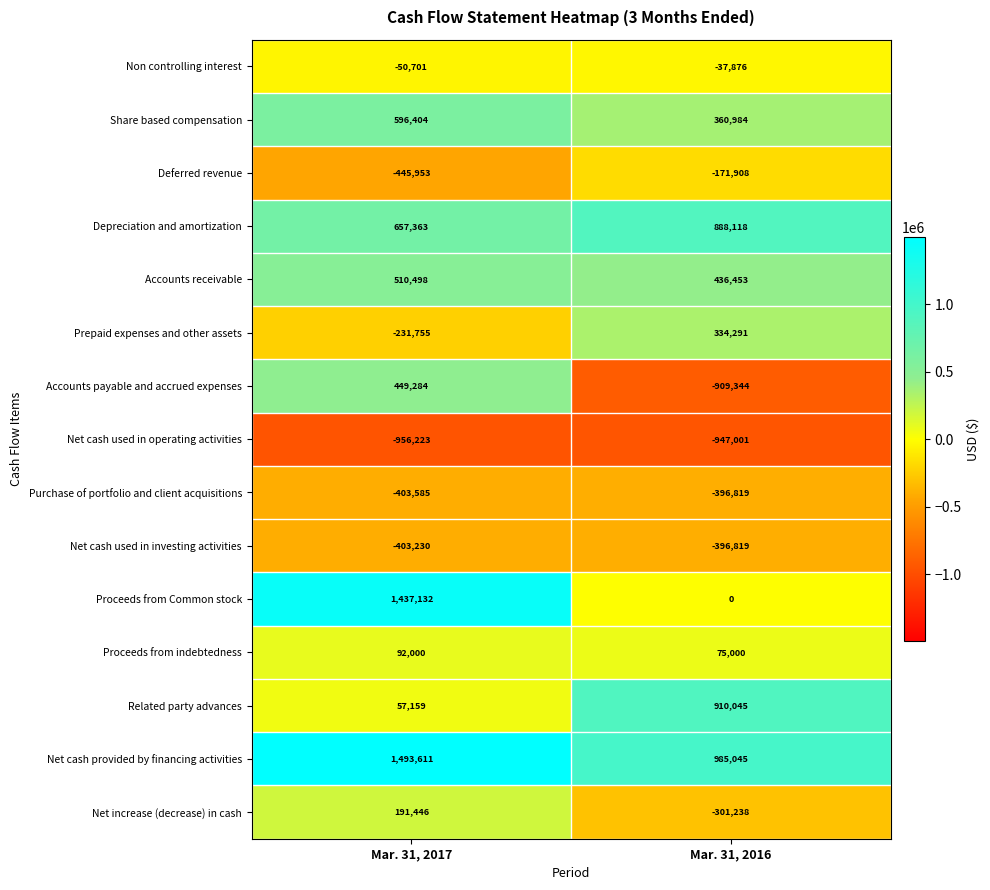

The value of Accounts receivable at Mar. 31, 2017 is 152825. True or false?

False